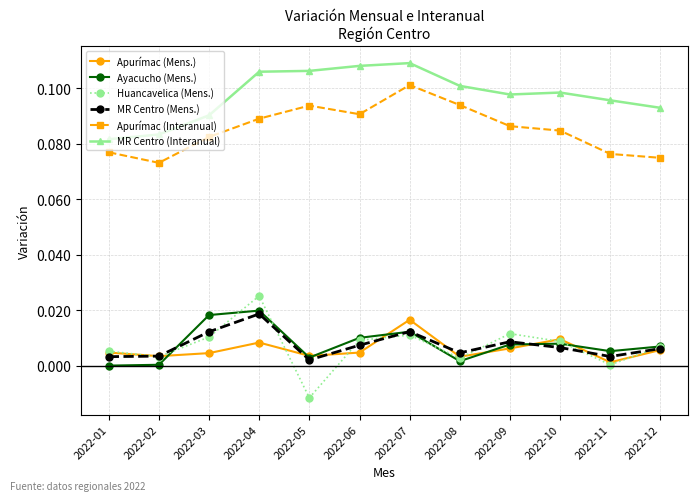

Which category has the lowest value across all series?

2022-05